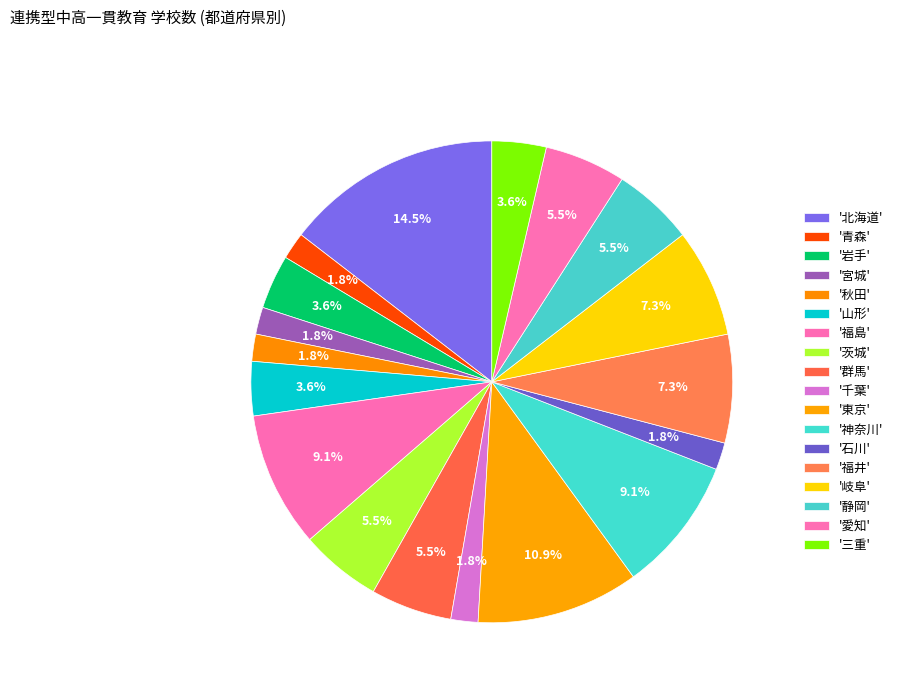

Count the number of slices in the pie.

18